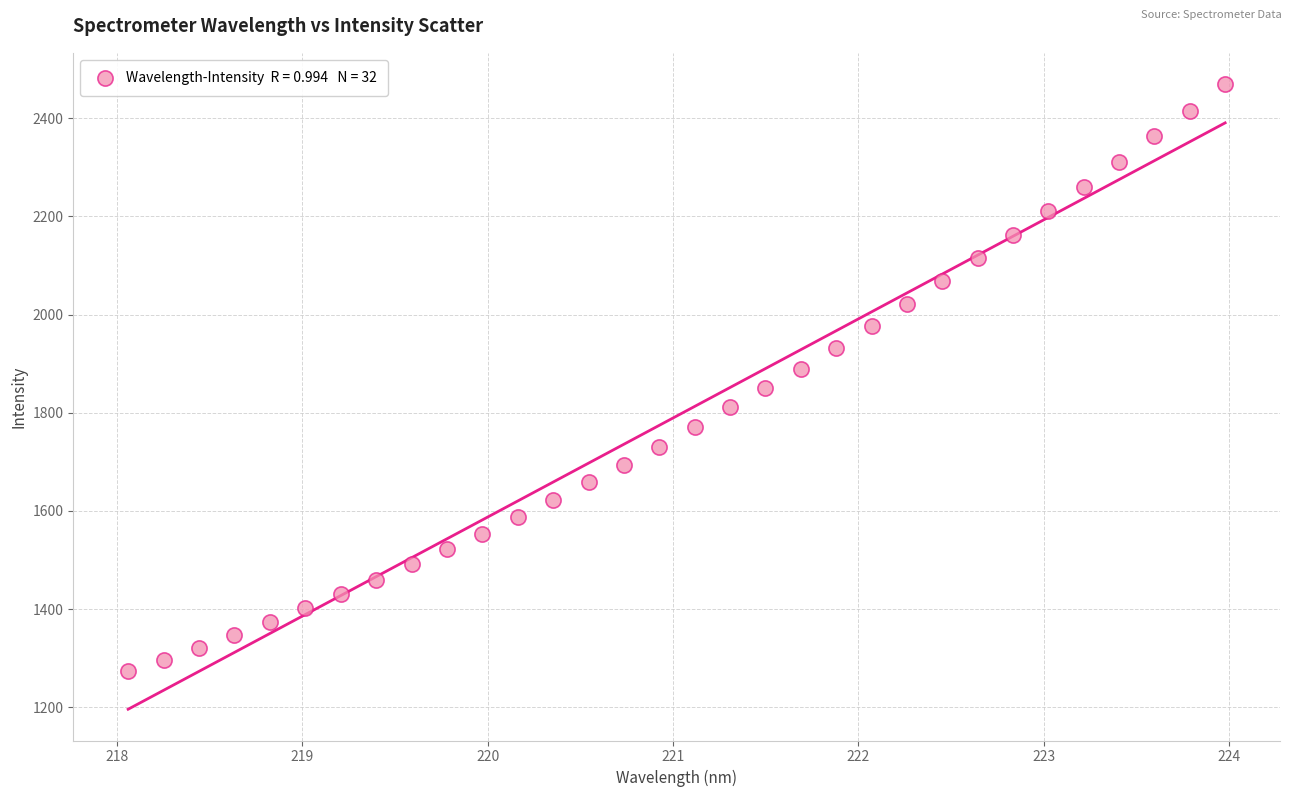

What is the range of Y values (max minus min)?

1196.4